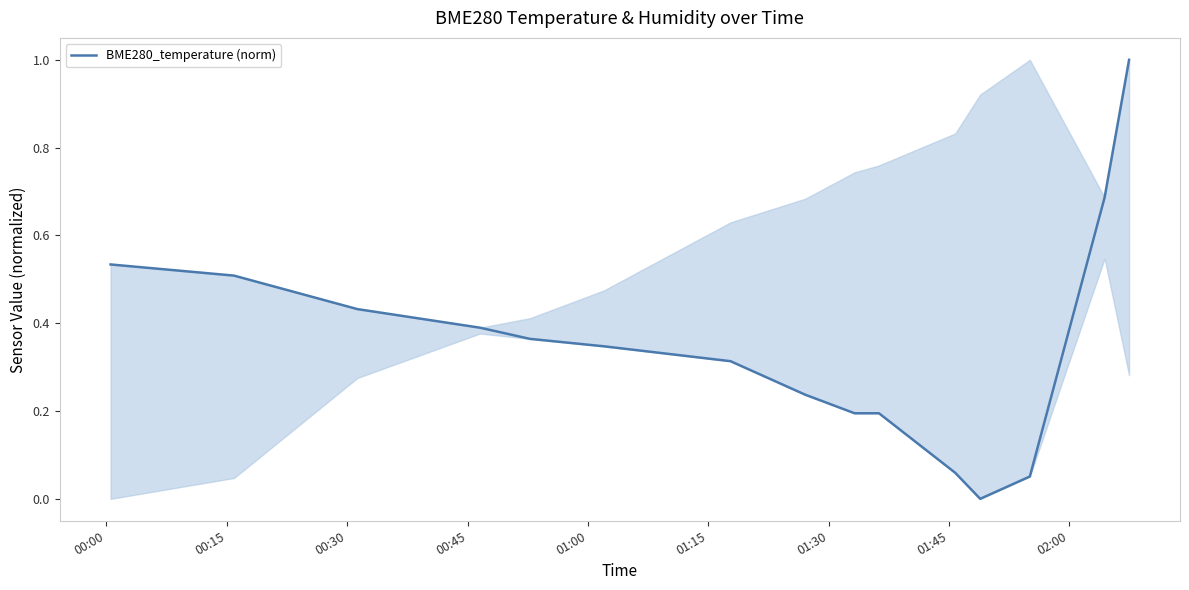

What is the label of the 12th point from the right?

00:45